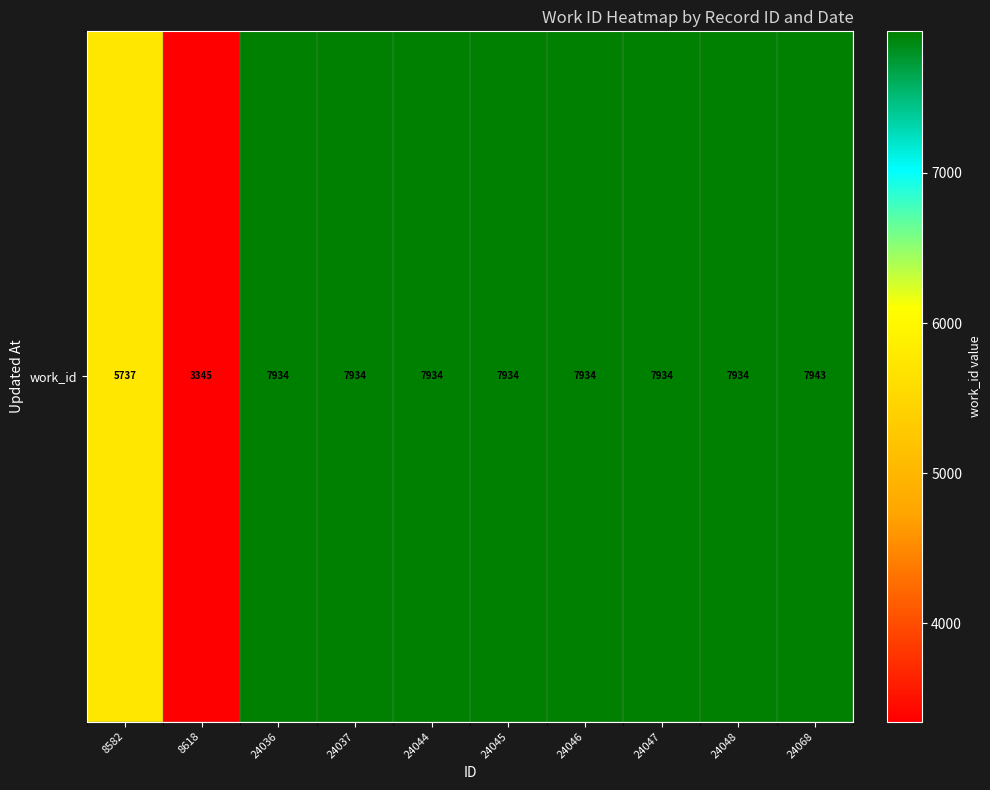

Where does the data first go above 7934?

24068